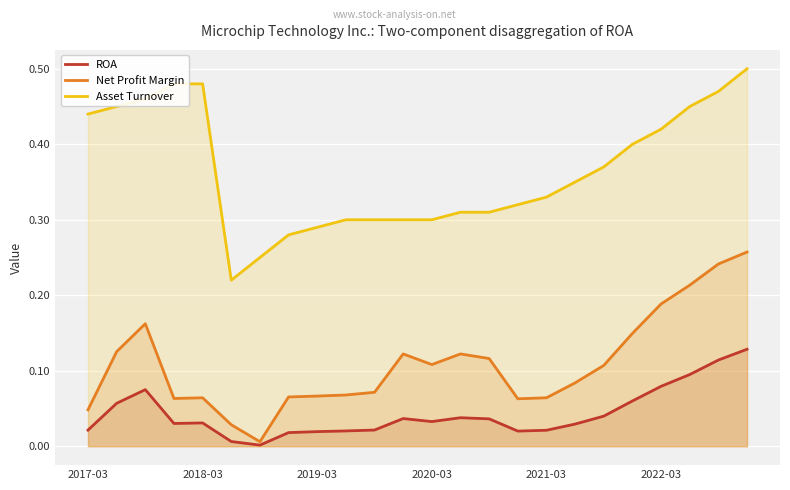

How many lines are shown in the chart?

3